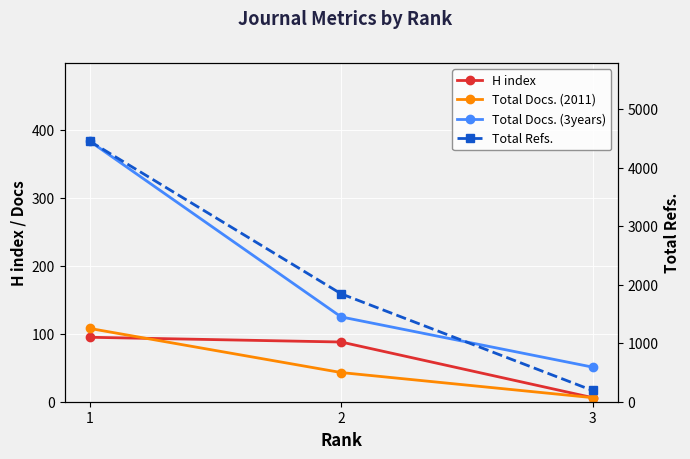

At which label is Total Docs. (2011) closest to 57?

2